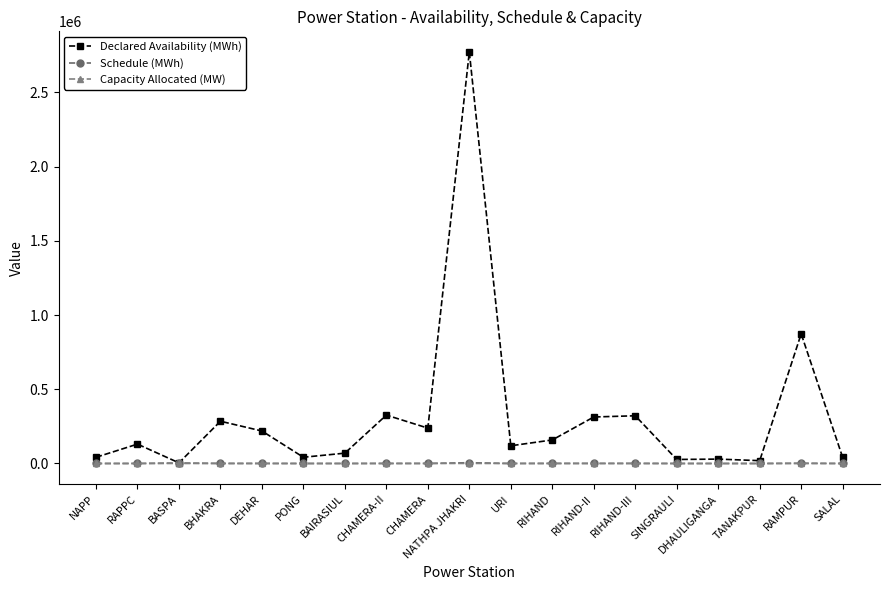

What is the value of the Declared Availability (MWh) point at the 13th from the left?

313200.0